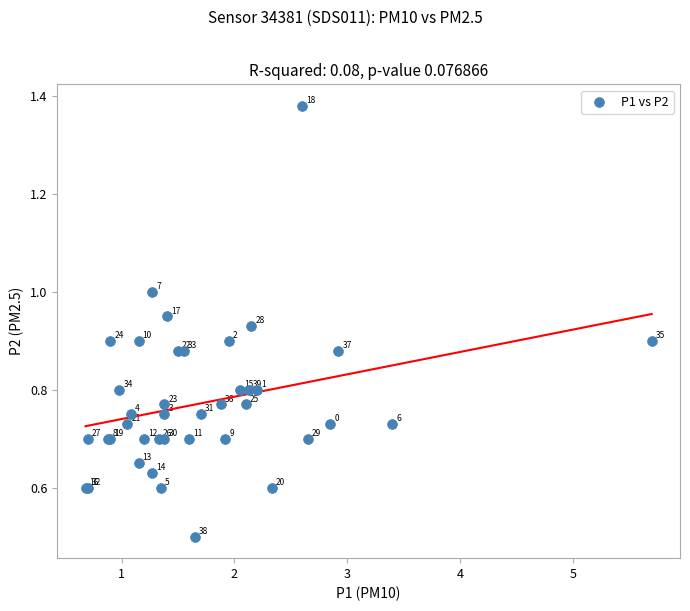

What Y value in the scatter plot is closest to 0?

0.5